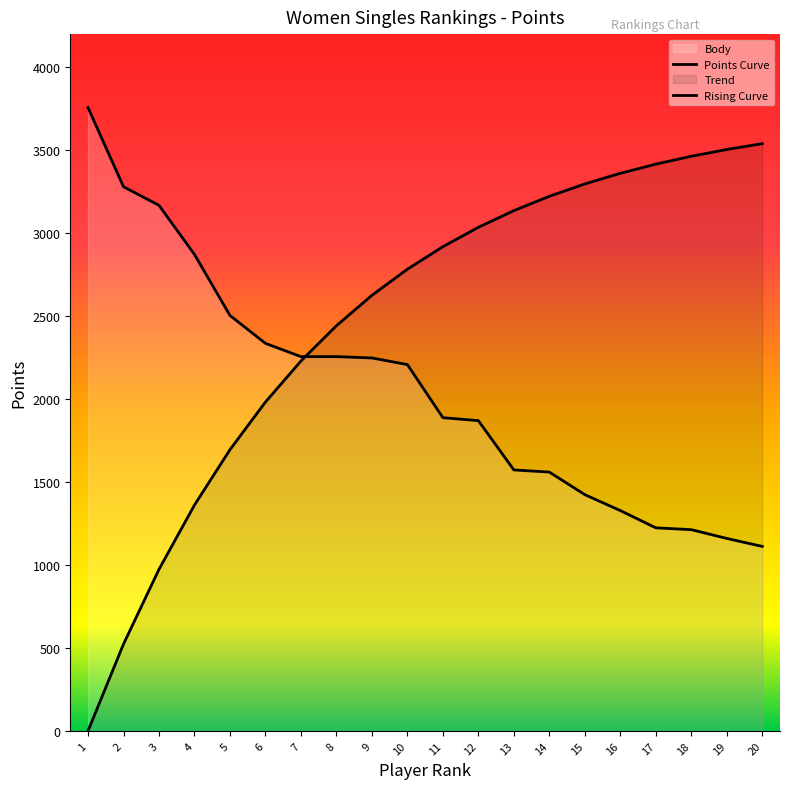

How many lines are shown in the chart?

2